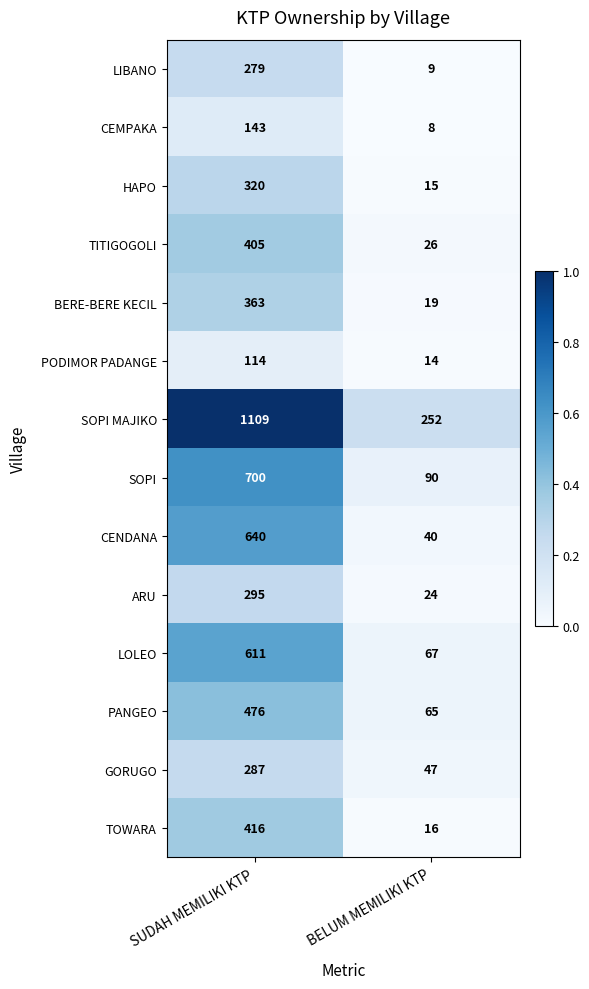

What is the total value across all series at SUDAH MEMILIKI KTP?

6158